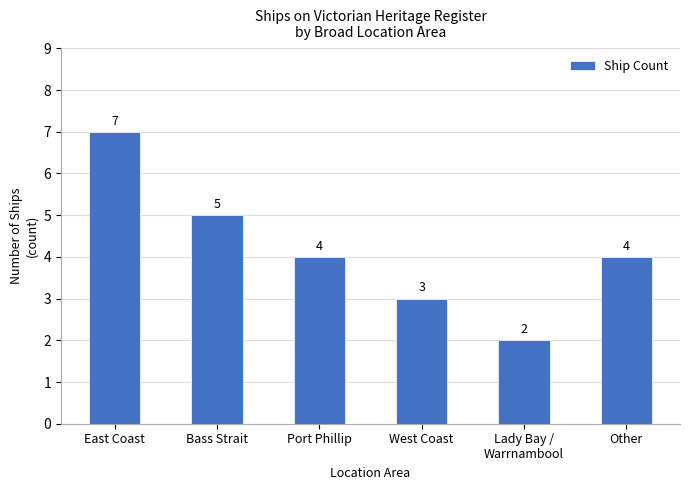

Which has a higher value, Port Phillip or East Coast?

East Coast